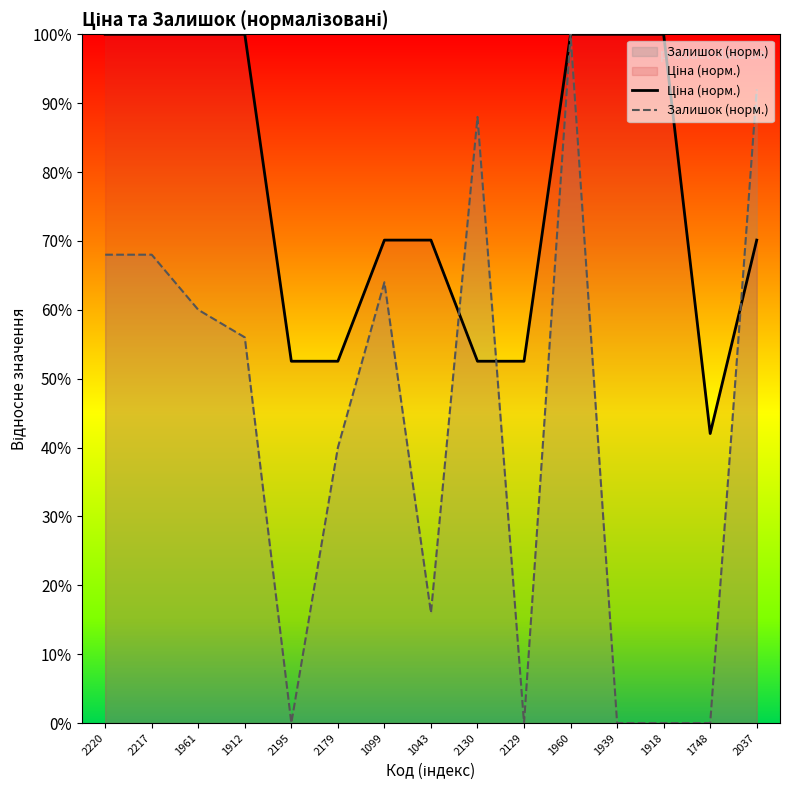

What is the value of the Залишок (норм.) point at the 7th from the left?

64.0